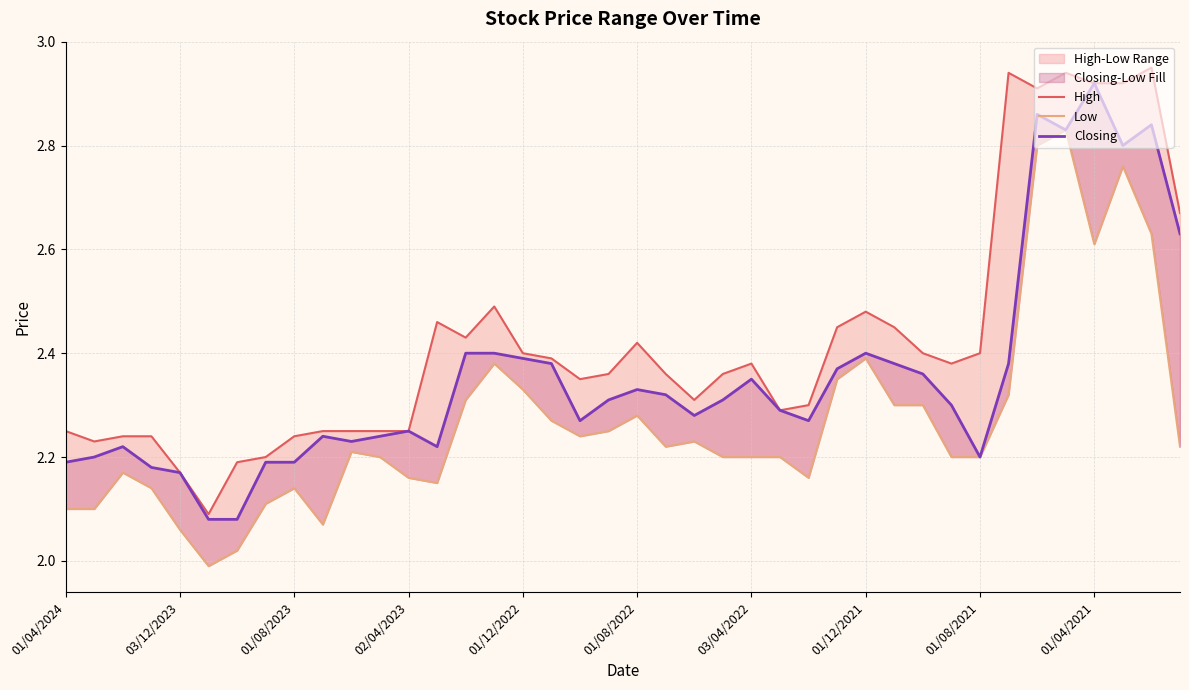

Reading left to right, list all the values displayed in this chart.

High: 2.2	2.2	2.2	2.2	2.2	2.1	2.2	2.2	2.2	2.2	2.2	2.2	2.2	2.5	2.4	2.5	2.4	2.4	2.4	2.4	2.4	2.4	2.3	2.4	2.4	2.3	2.3	2.5	2.5	2.5	2.4	2.4	2.4	2.9	2.9	2.9	2.9	2.9	3.0	2.7
Low: 2.1	2.1	2.2	2.1	2.1	2.0	2.0	2.1	2.1	2.1	2.2	2.2	2.2	2.1	2.3	2.4	2.3	2.3	2.2	2.2	2.3	2.2	2.2	2.2	2.2	2.2	2.2	2.4	2.4	2.3	2.3	2.2	2.2	2.3	2.8	2.8	2.6	2.8	2.6	2.2
Closing: 2.2	2.2	2.2	2.2	2.2	2.1	2.1	2.2	2.2	2.2	2.2	2.2	2.2	2.2	2.4	2.4	2.4	2.4	2.3	2.3	2.3	2.3	2.3	2.3	2.4	2.3	2.3	2.4	2.4	2.4	2.4	2.3	2.2	2.4	2.9	2.8	2.9	2.8	2.8	2.6